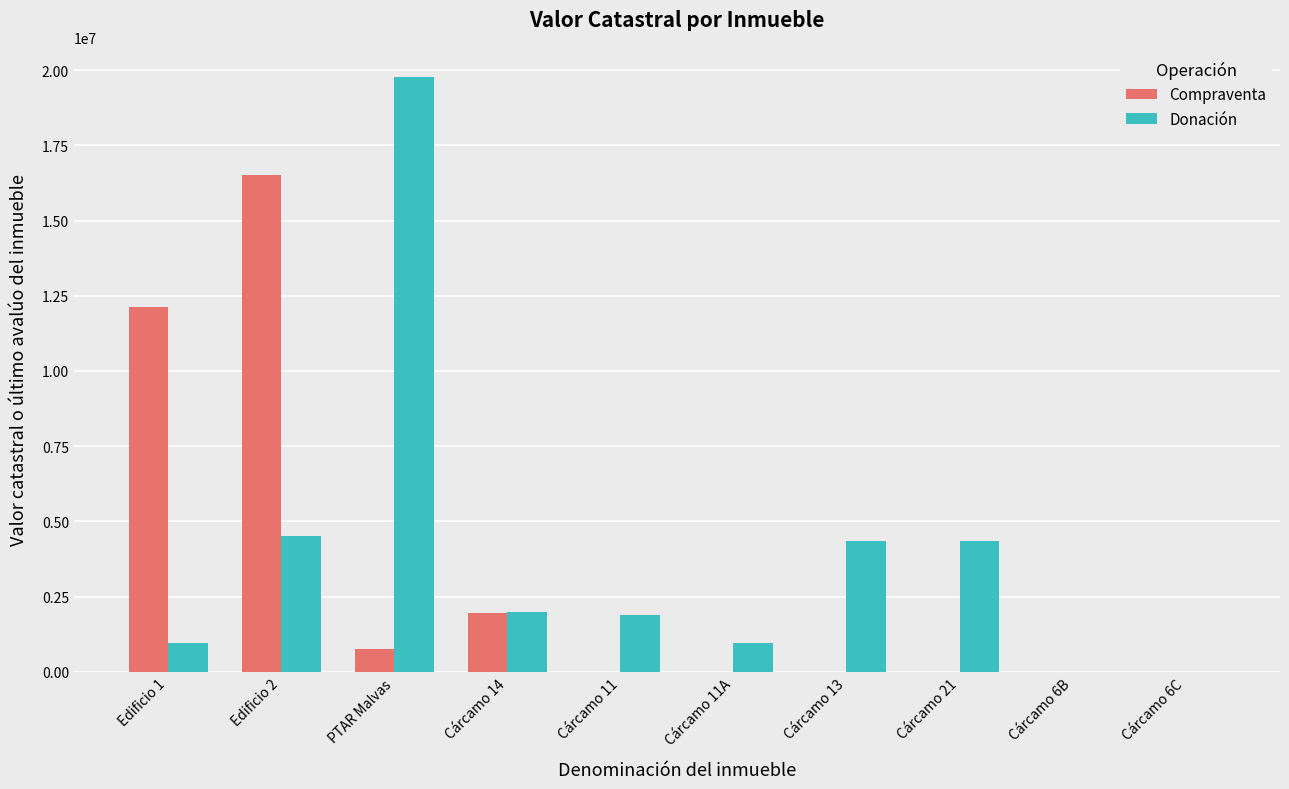

What is the sum of the Donación values at Edificio 1 and Cárcamo 14?

2929573.0